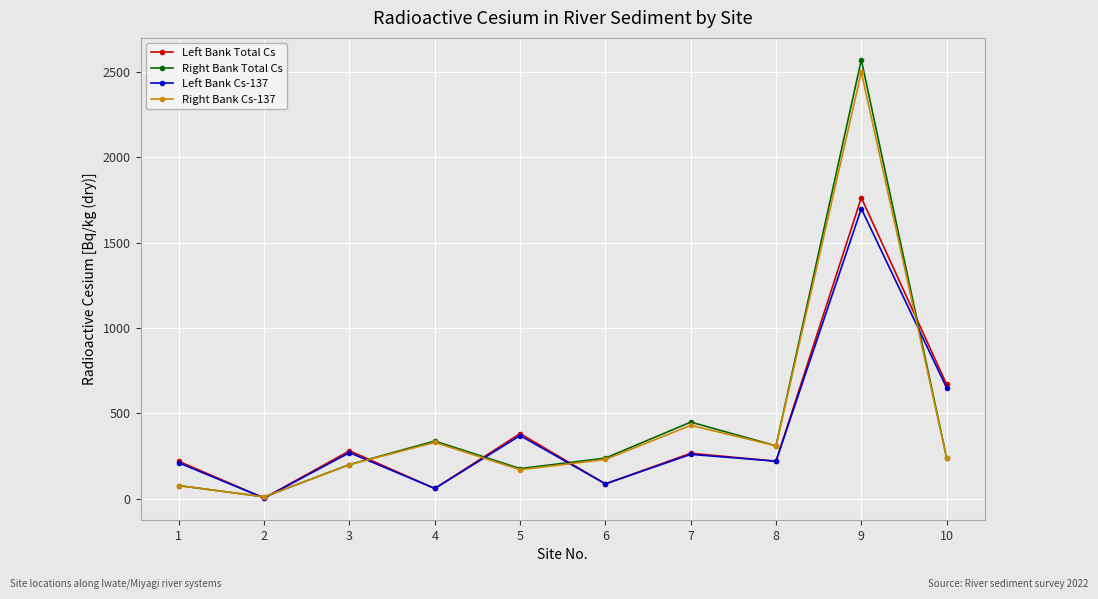

What is the spread (max minus min) of values at 1?

142.1